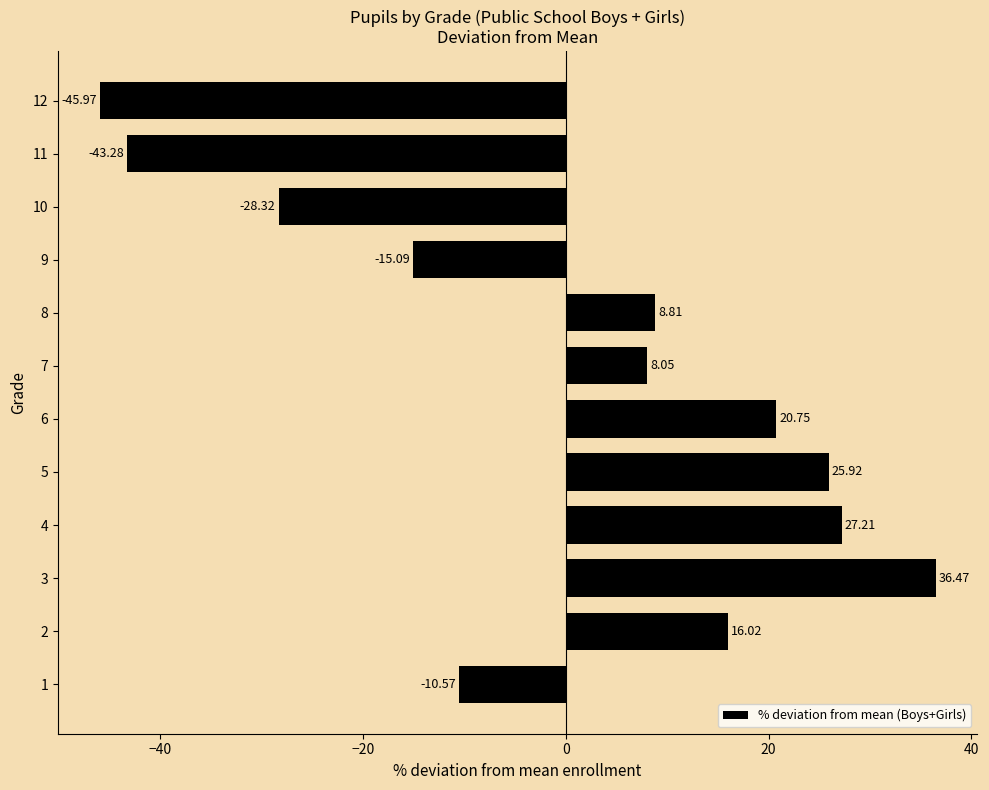

Are the bars grouped side by side (vs. stacked)?

No